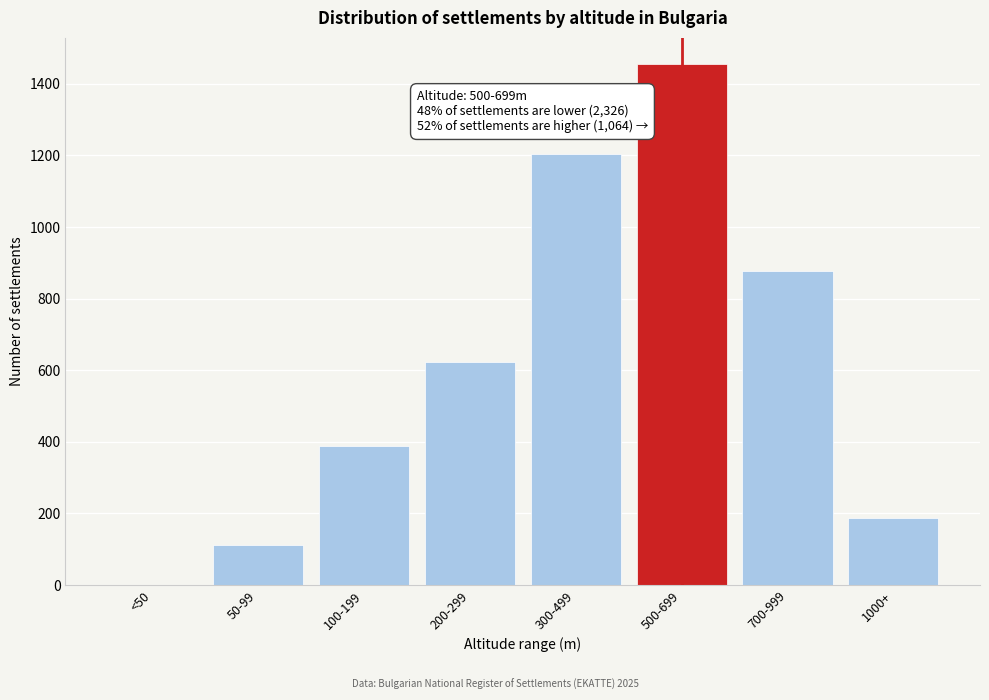

Reading right to left, what are all the values shown in this chart?

1000+=188	700-999=876	500-699=1456	300-499=1204	200-299=623	100-199=387	50-99=112	<50=0